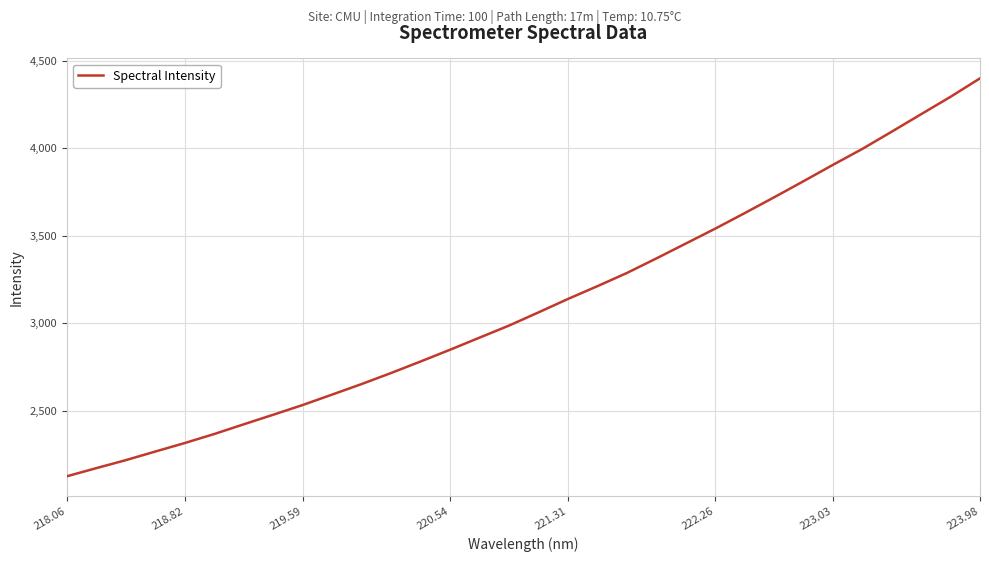

What is the difference between the maximum and minimum values?

2273.1